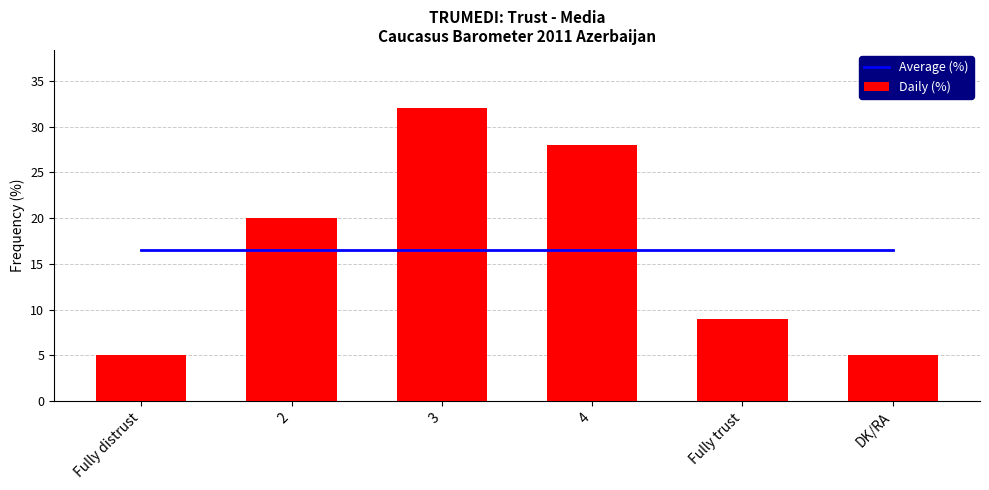

What is the difference between the maximum and minimum values in the Daily (%) series?

27